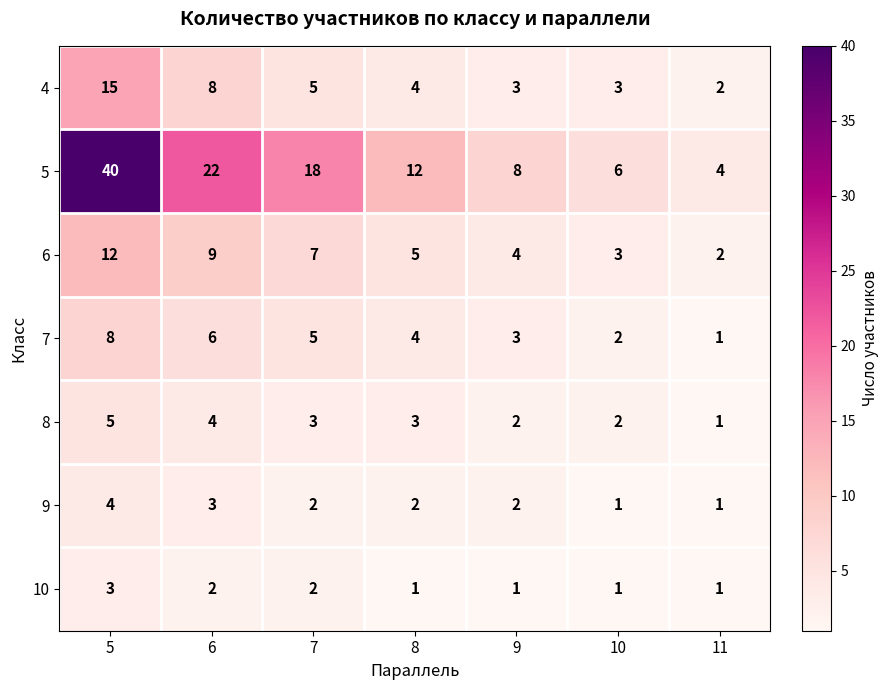

Is it true that 6 equals 1 at 8?

False